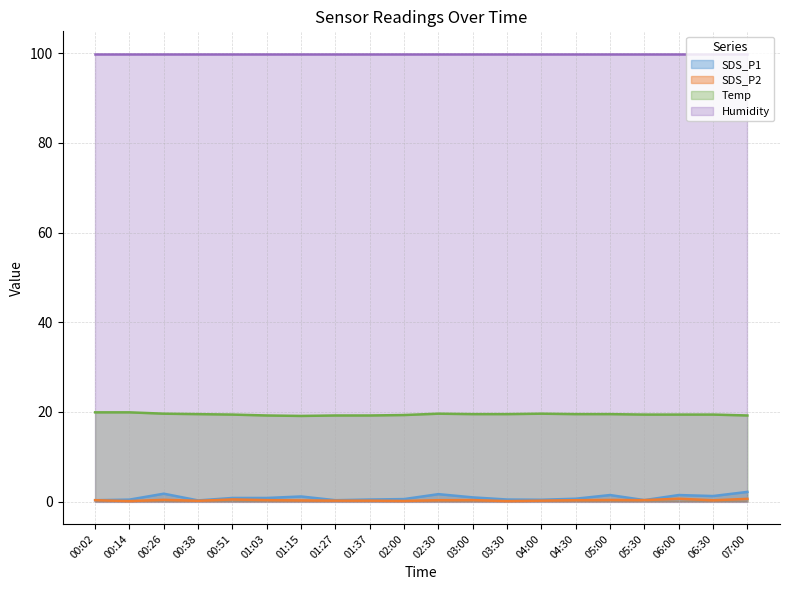

True or false: SDS_P1 and Temp cross at least once.

False